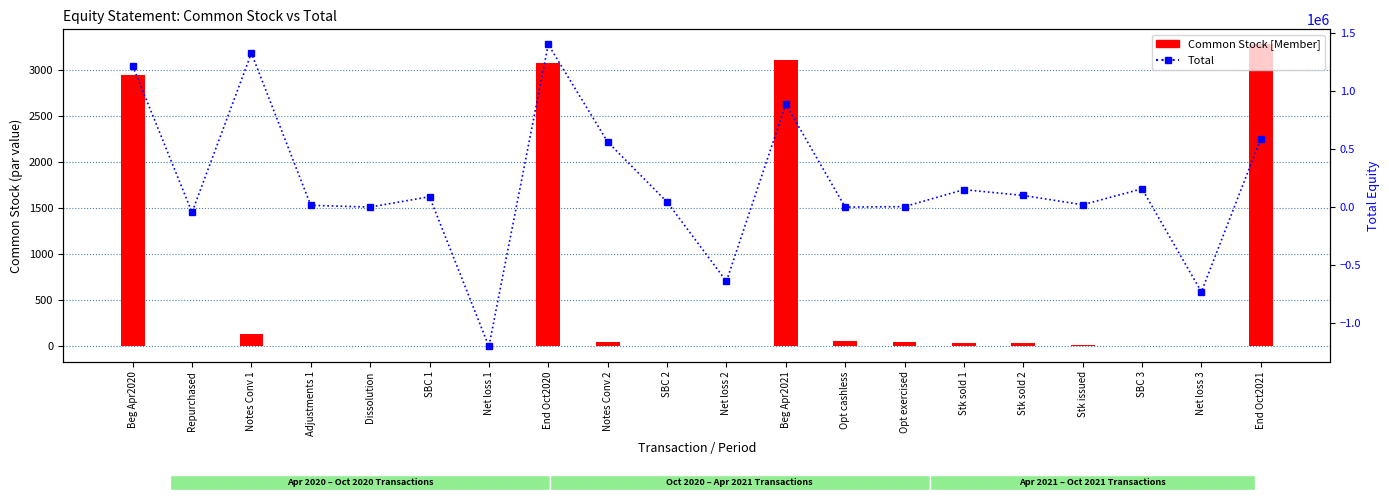

How many data points does each series have?

20